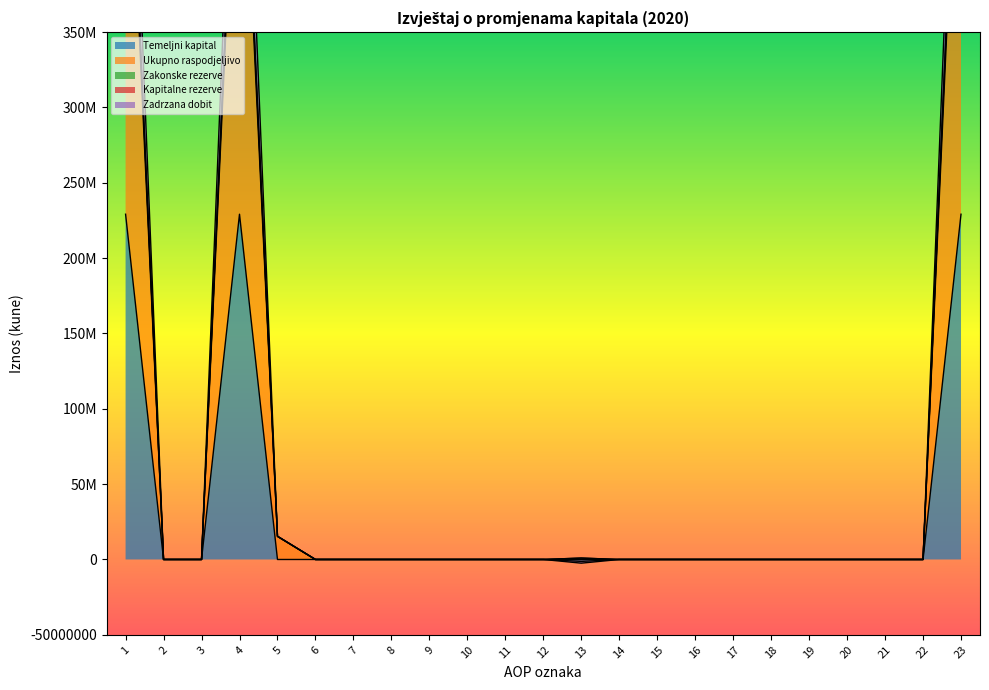

What is the lowest value of the Zadrzana dobit series?

-1267825